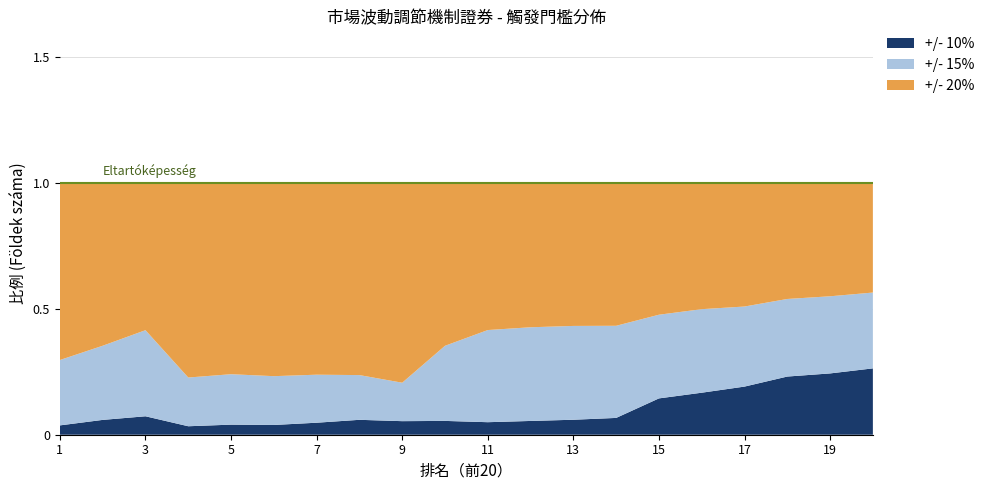

What is the total value across all series at 17?

1.0